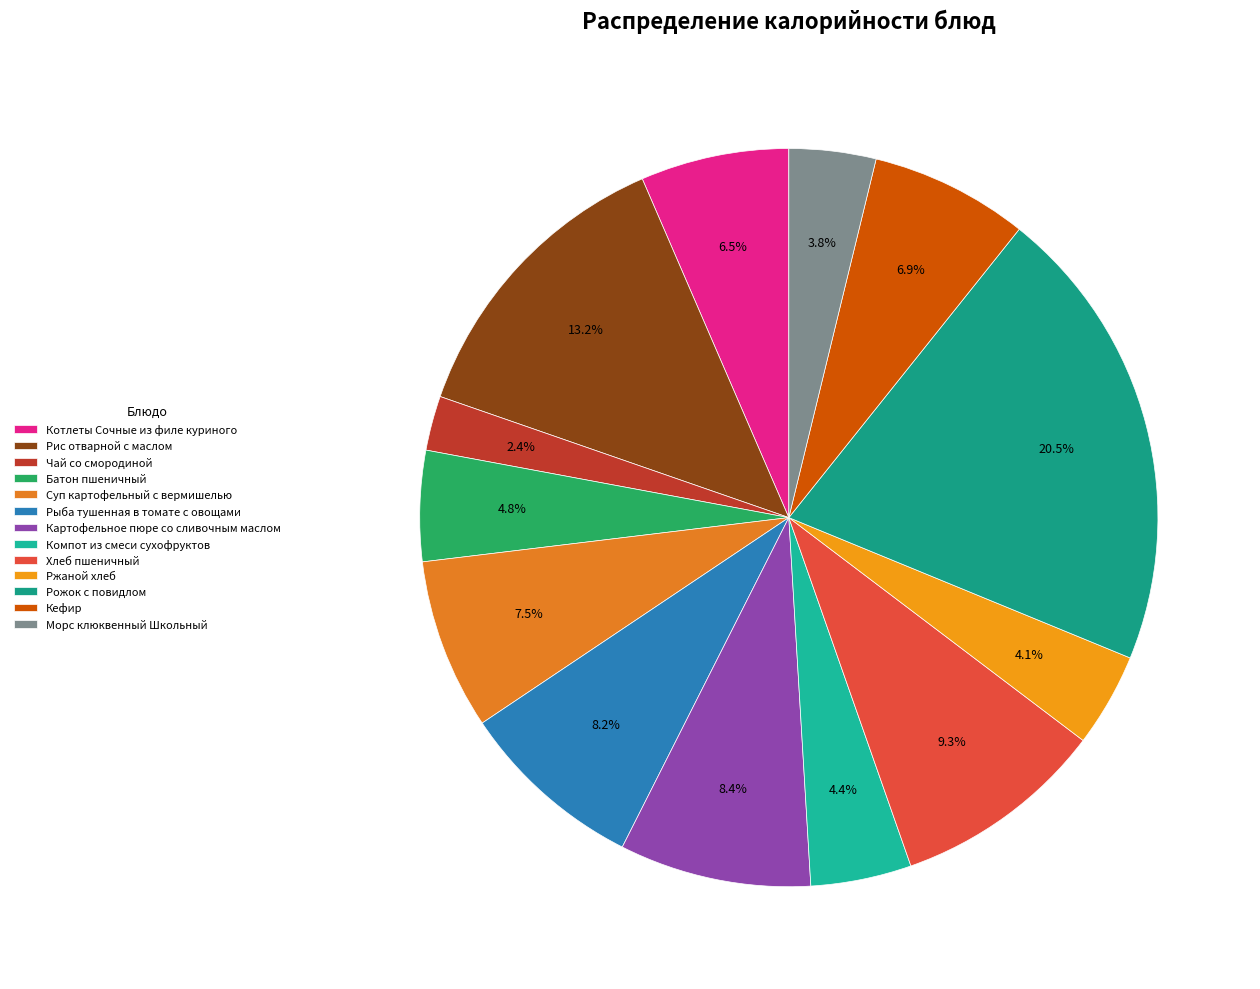

To the nearest percent, what portion does Котлеты Сочные из филе куриного represent?

6%